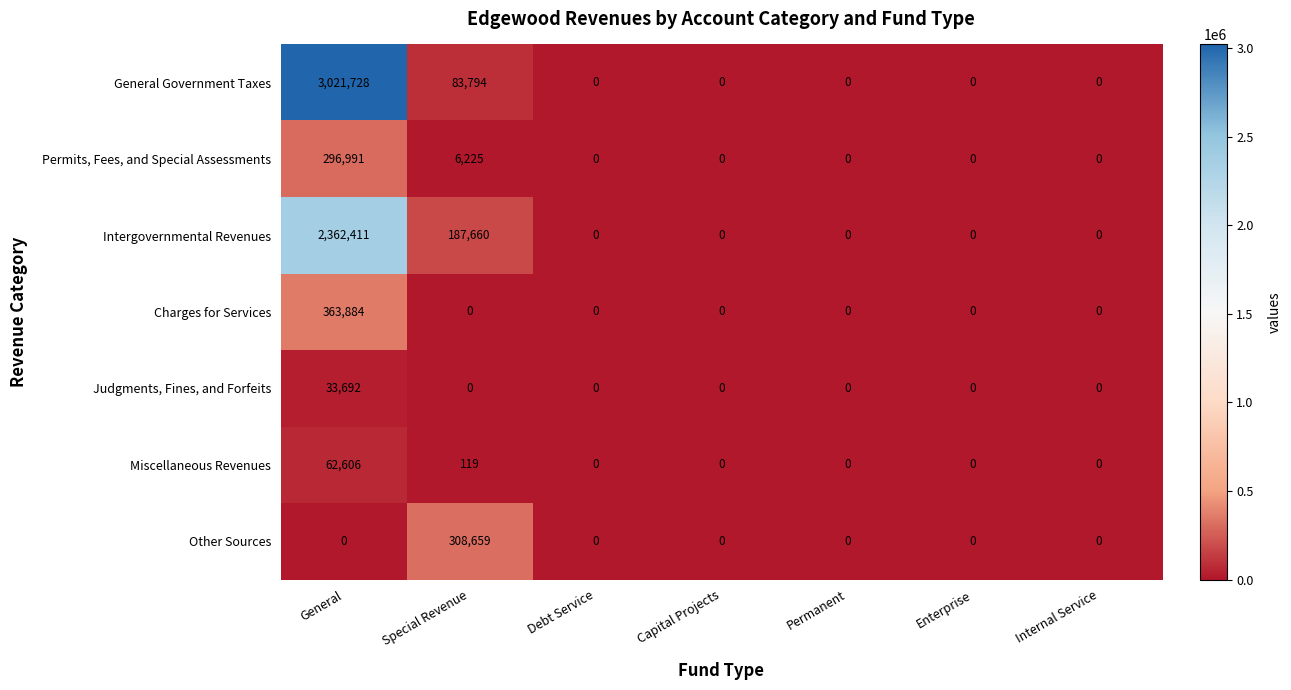

Count the number of categories in the chart.

7